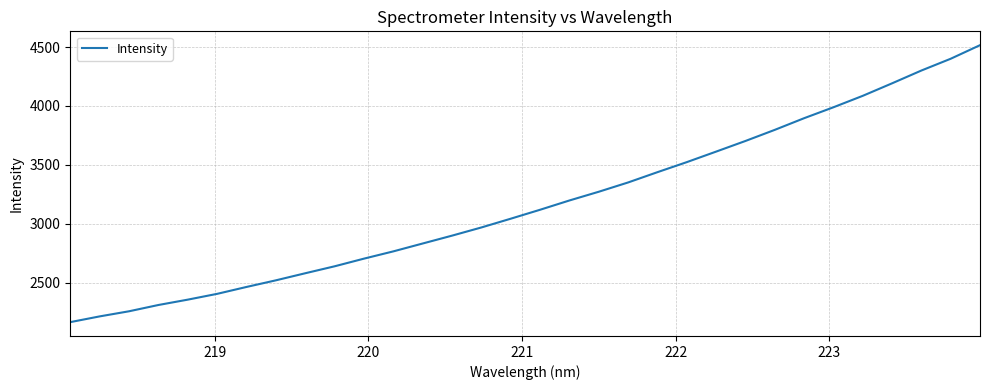

What is the difference between the maximum and minimum values?

2350.8